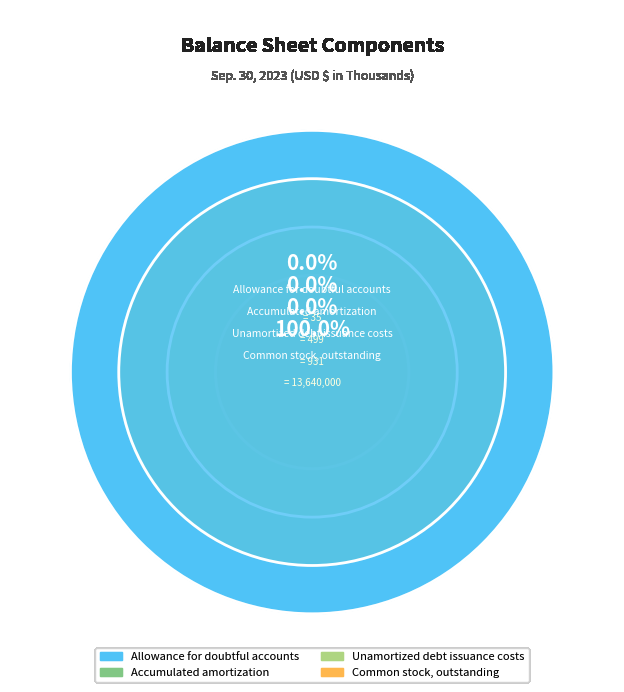

Is the sum of Unamortized debt issuance costs and Common stock, outstanding greater than half?

Yes